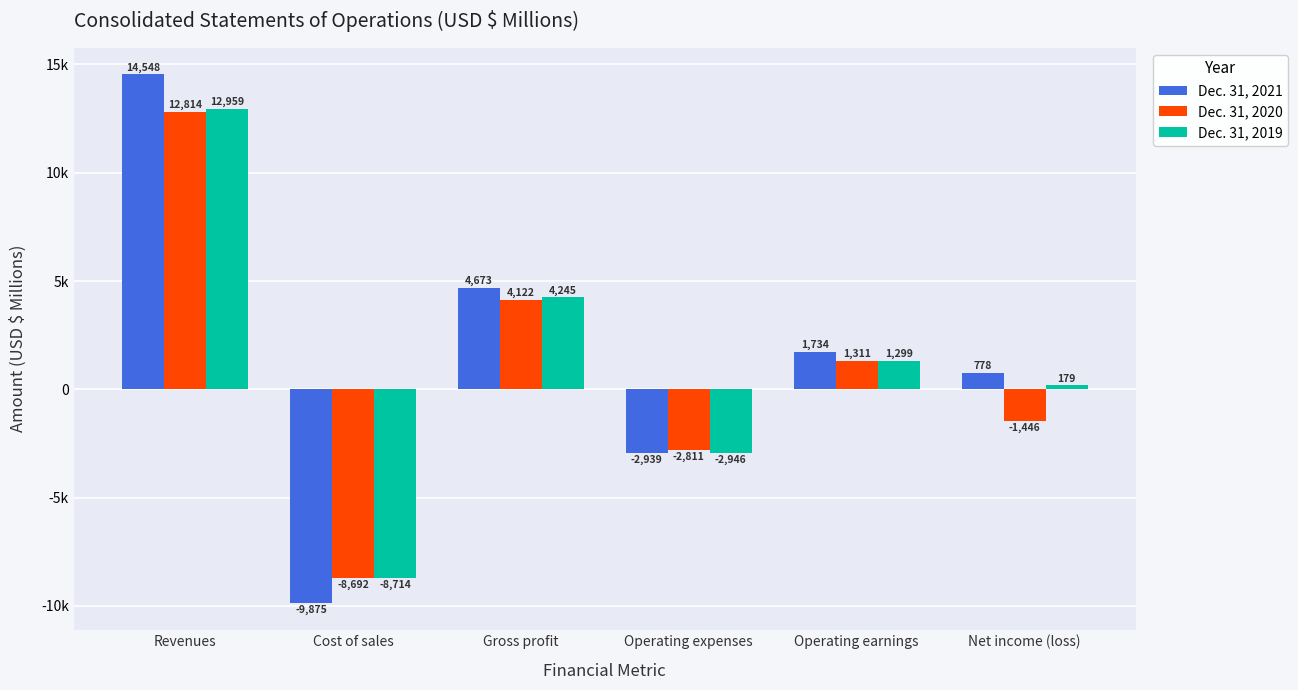

What are all the series names shown in the legend?

Dec. 31, 2021, Dec. 31, 2020, Dec. 31, 2019